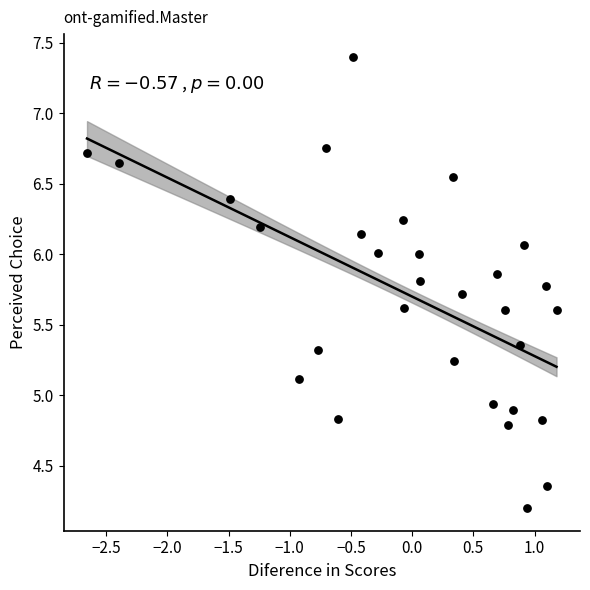

What is the range of X values (max minus min)?

3.8